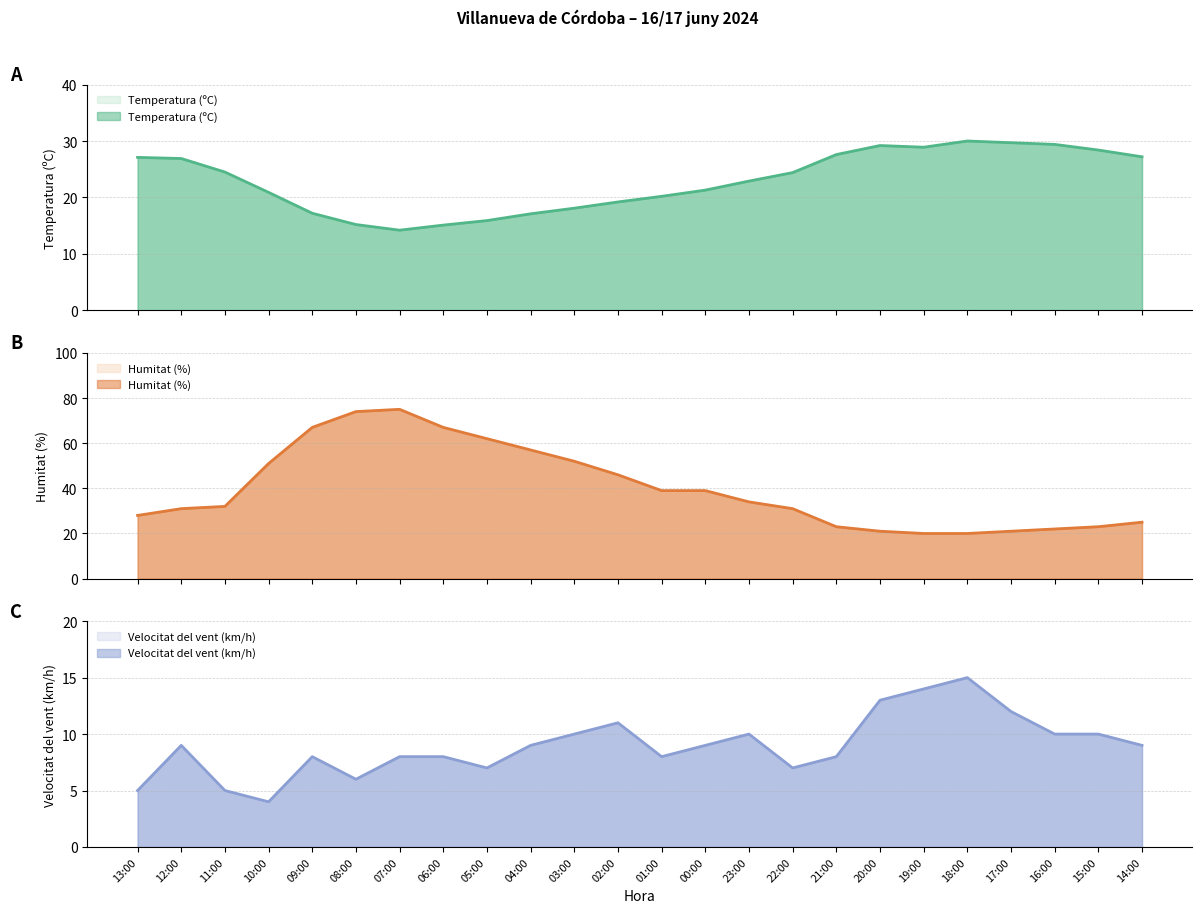

At 19:00, list the series in order from largest to smallest.

Temperatura (ºC), Humitat (%), Velocitat del vent (km/h)